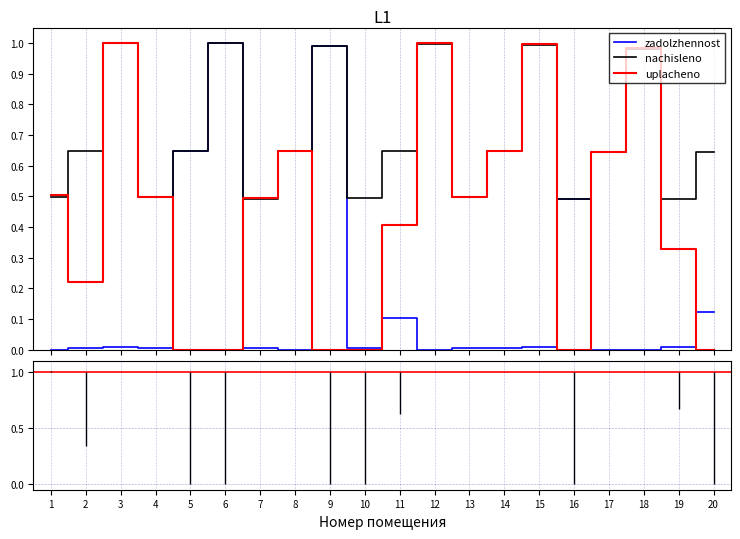

How many lines are shown in the chart?

3